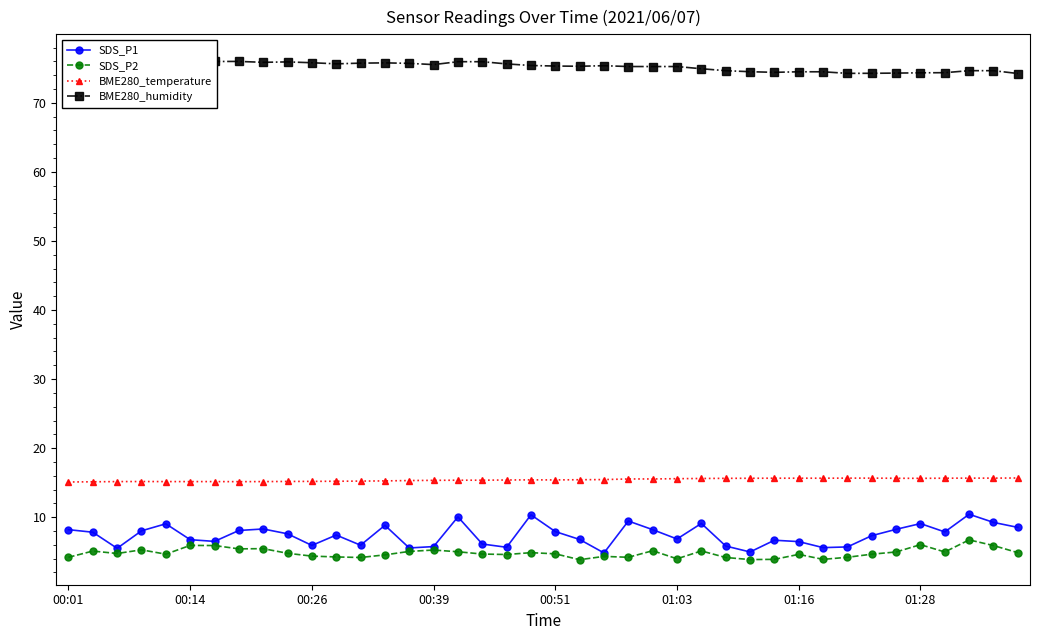

How many categories are shown in the chart?

40